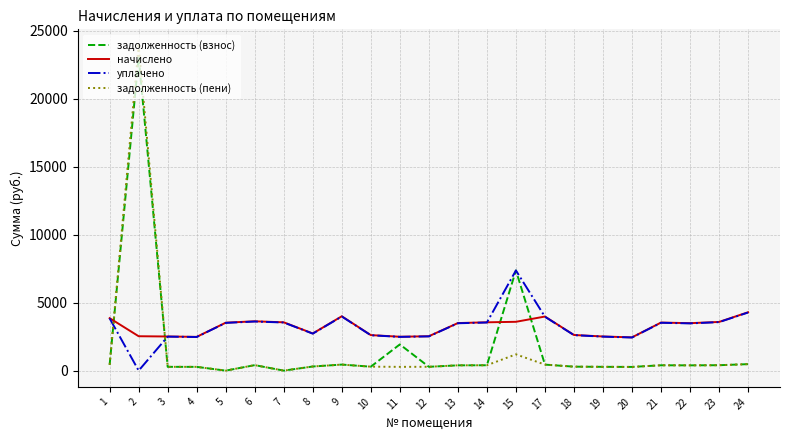

What is the difference between the maximum and minimum values in the уплачено series?

7371.1